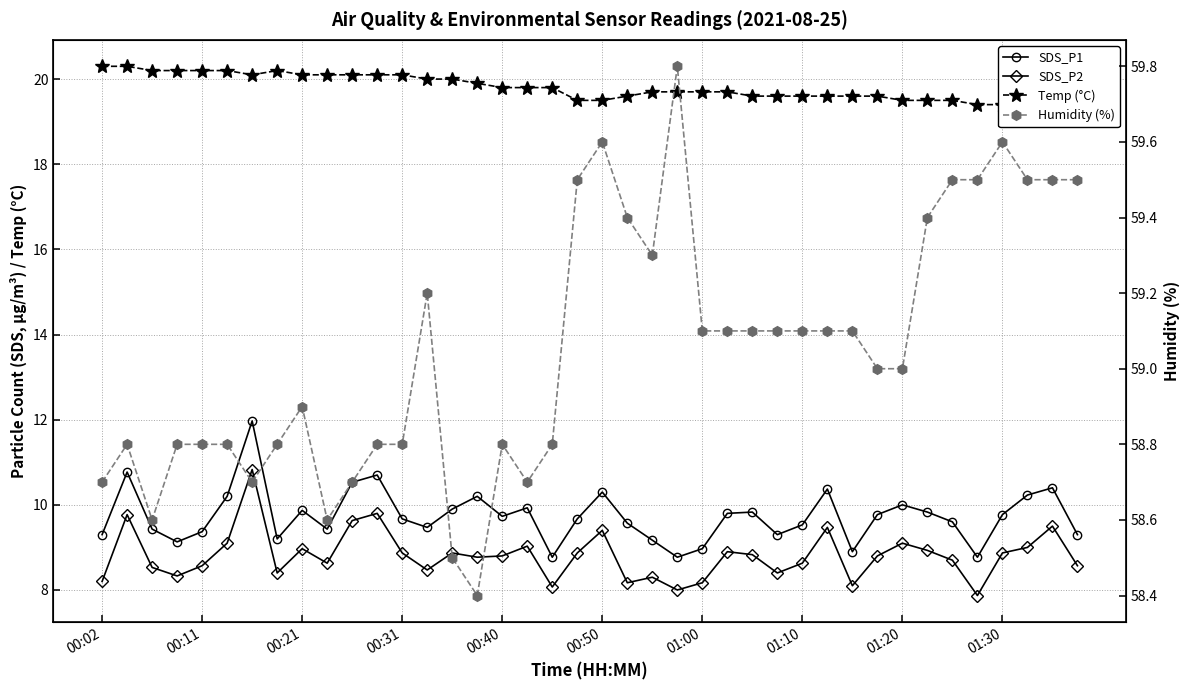

Is this an area chart (filled region under the line)?

No